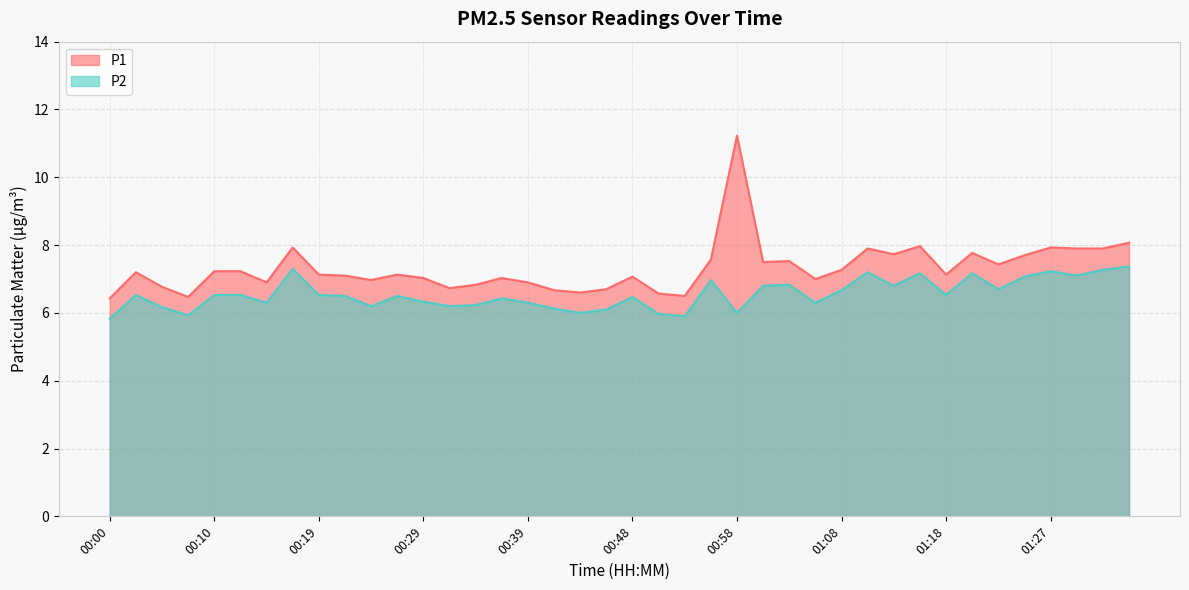

How many data points in P2 are above 6?

34